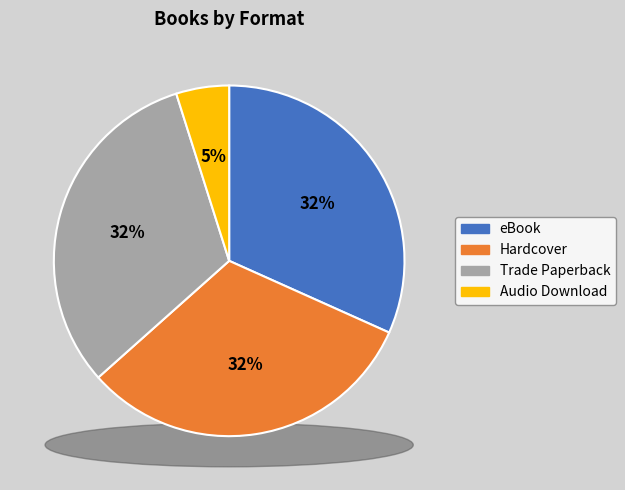

What is the ratio of the value at Hardcover to the value at Trade Paperback?

1.0